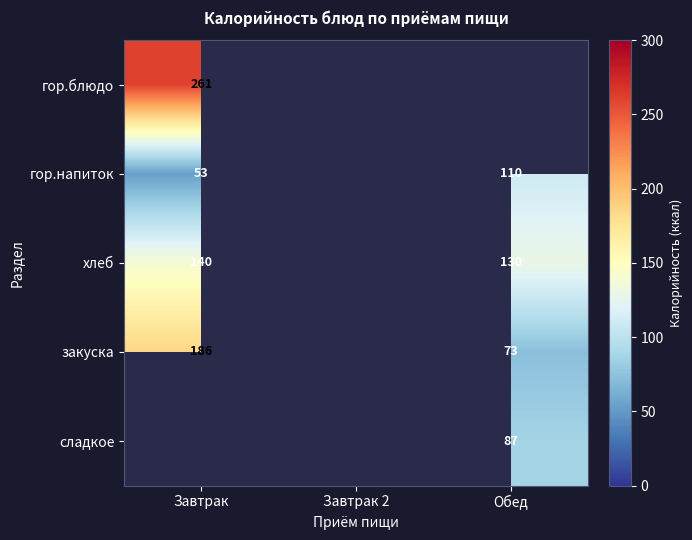

Is the value of гор.напиток at Обед greater than the value of закуска at Обед?

Yes